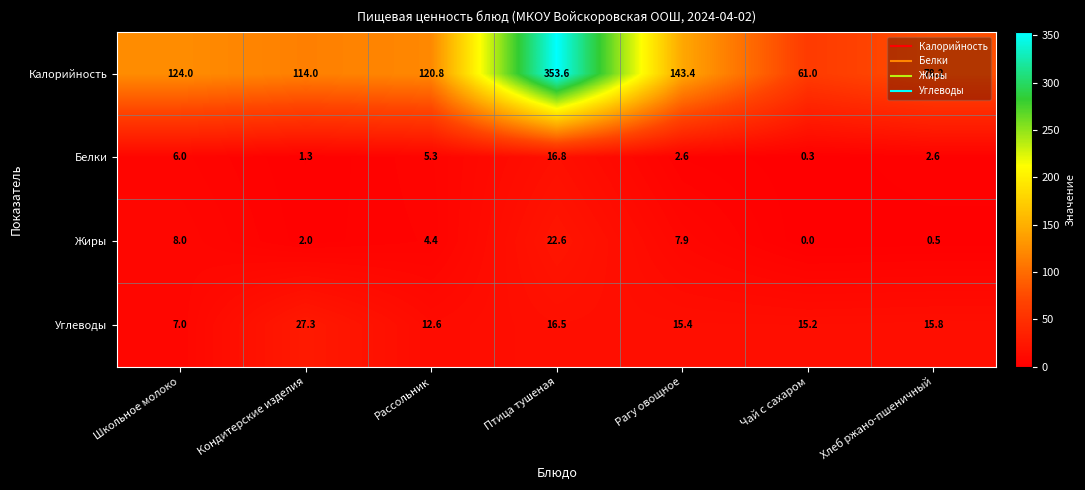

Which series has the widest spread of values?

Калорийность